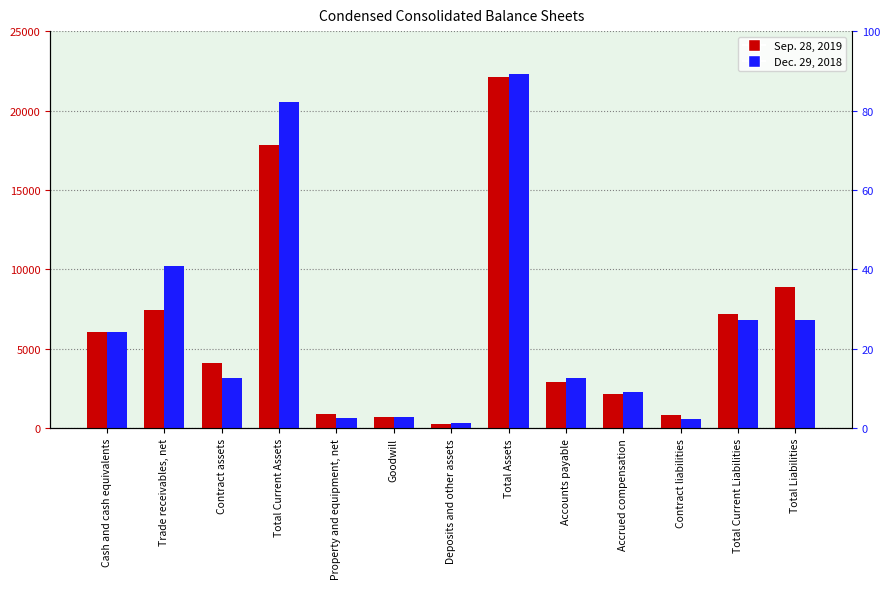

At how many categories does at least one series exceed 7475?

4